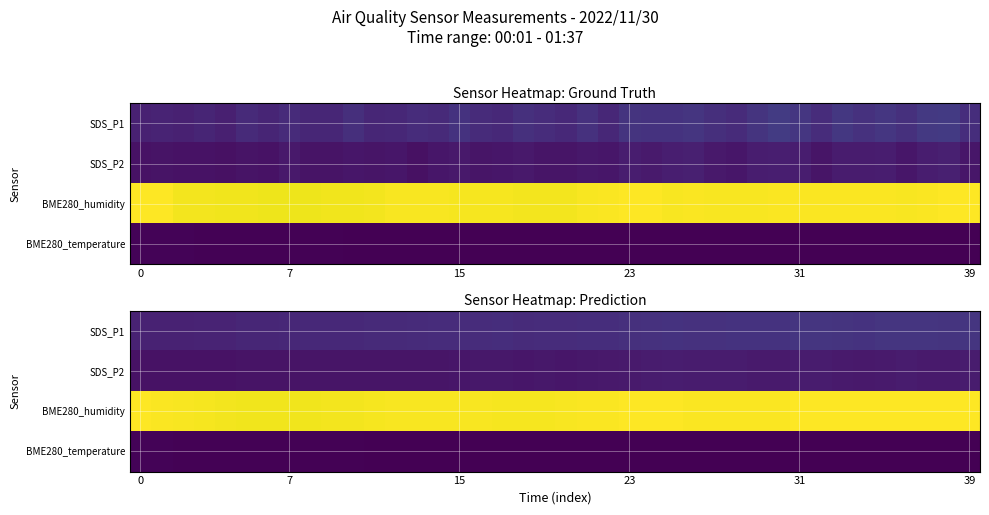

How many values in the SDS_P2 series exceed 11?

23